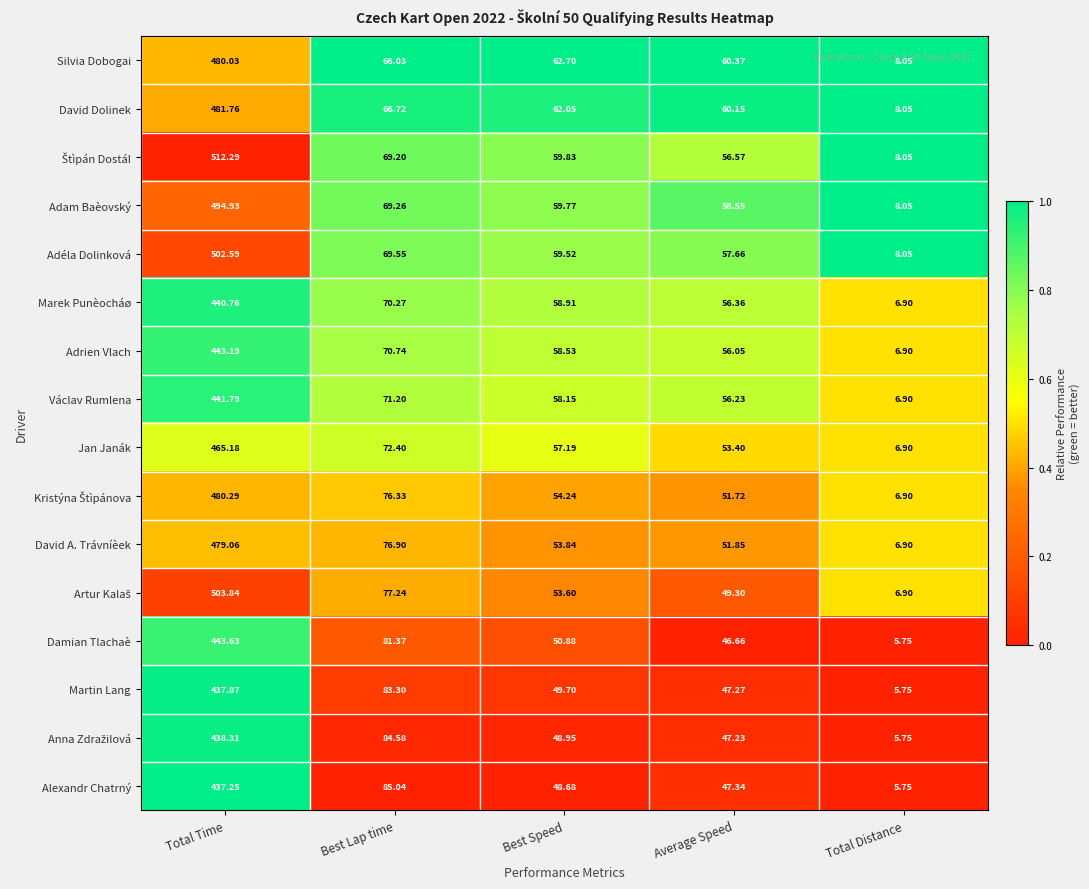

How many series are shown in this chart?

16